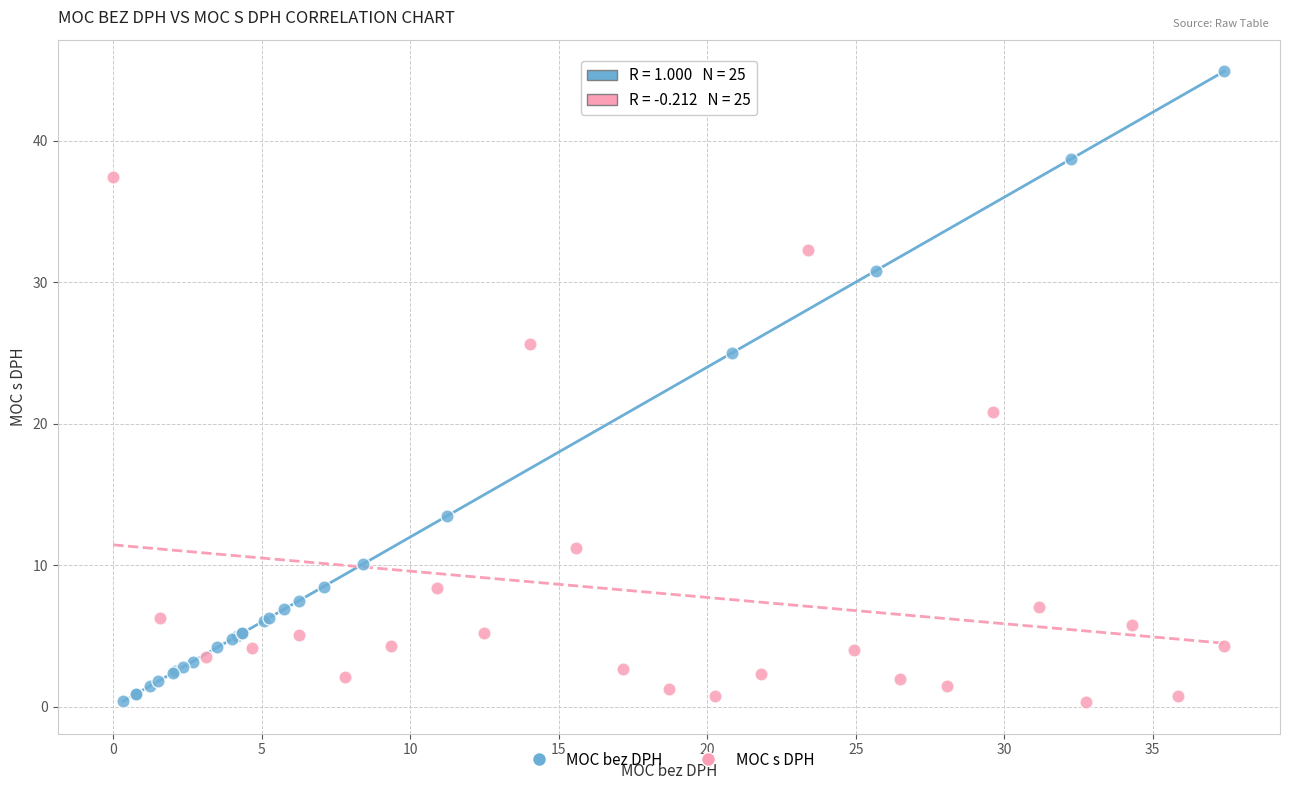

Which series has the widest spread of Y values?

MOC bez DPH